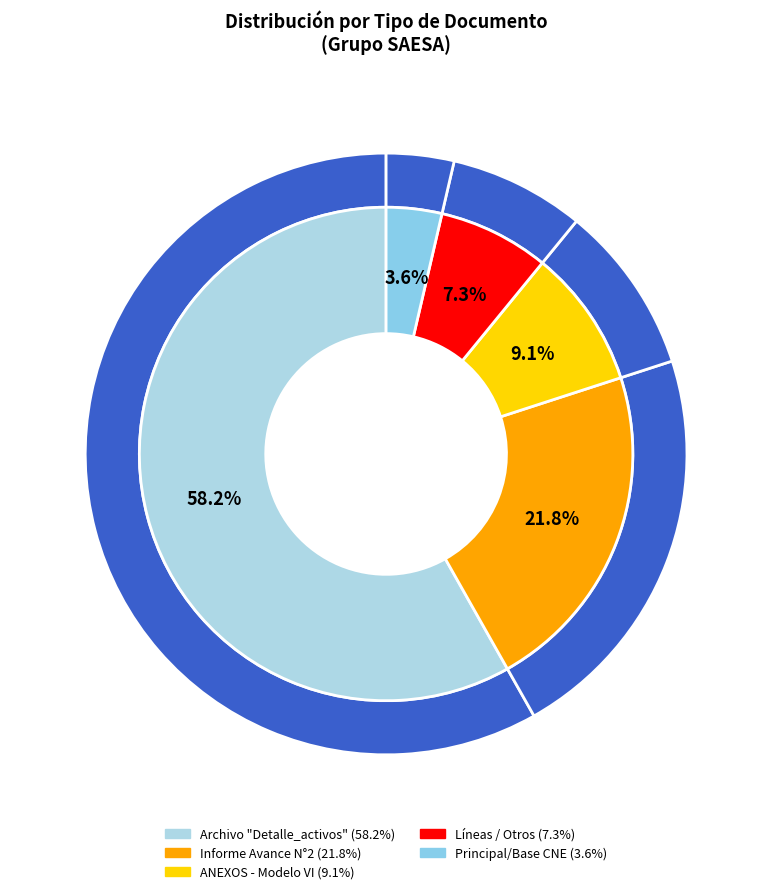

The Otros slice represents 1% of the pie. True or false?

False